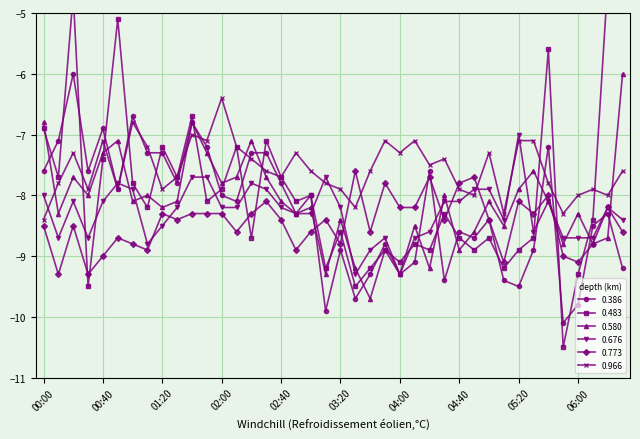

Which series has the widest spread of values?

0.483